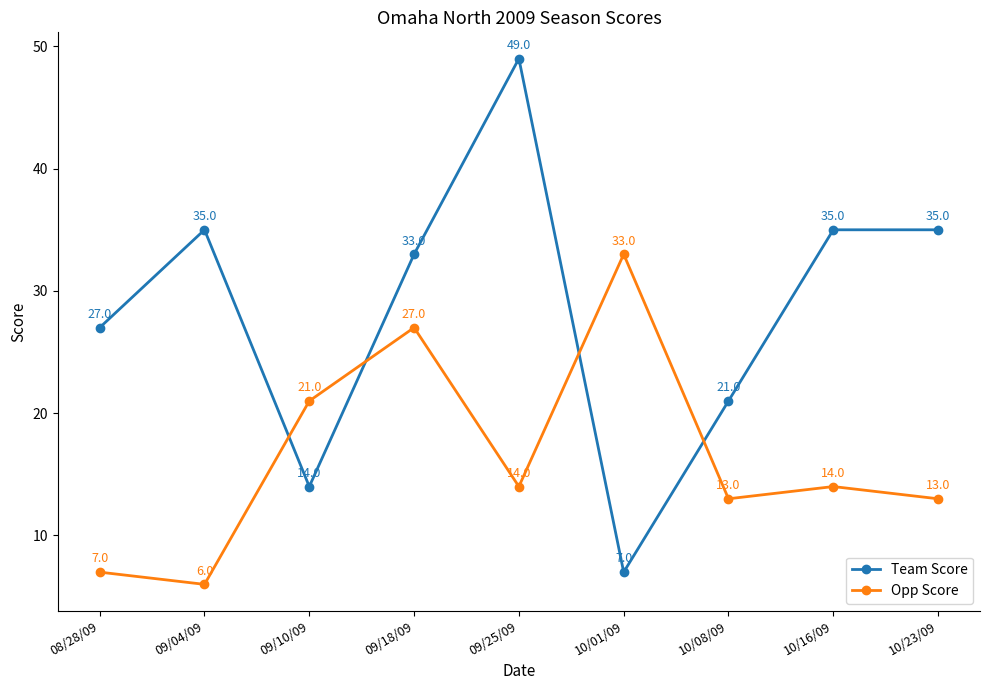

Which series has the widest spread of values?

Team Score